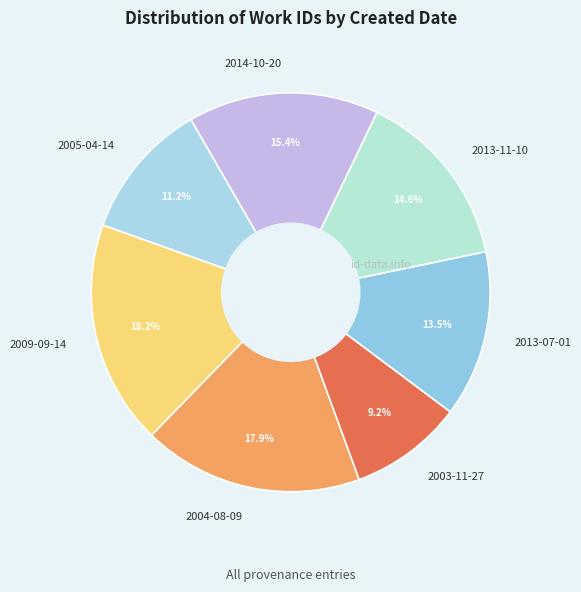

Does 2014-10-20 account for over 50% of the chart?

No